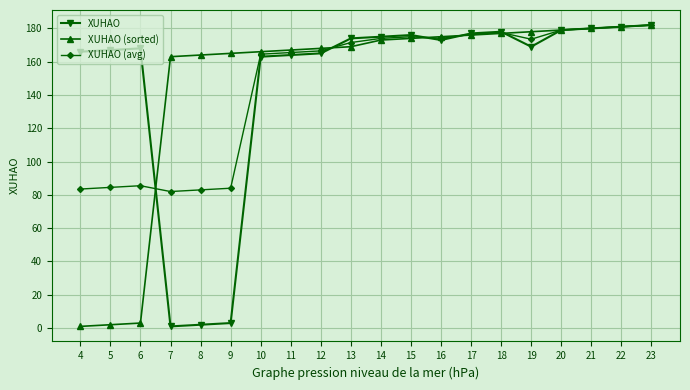

Is this an area chart (filled region under the line)?

No